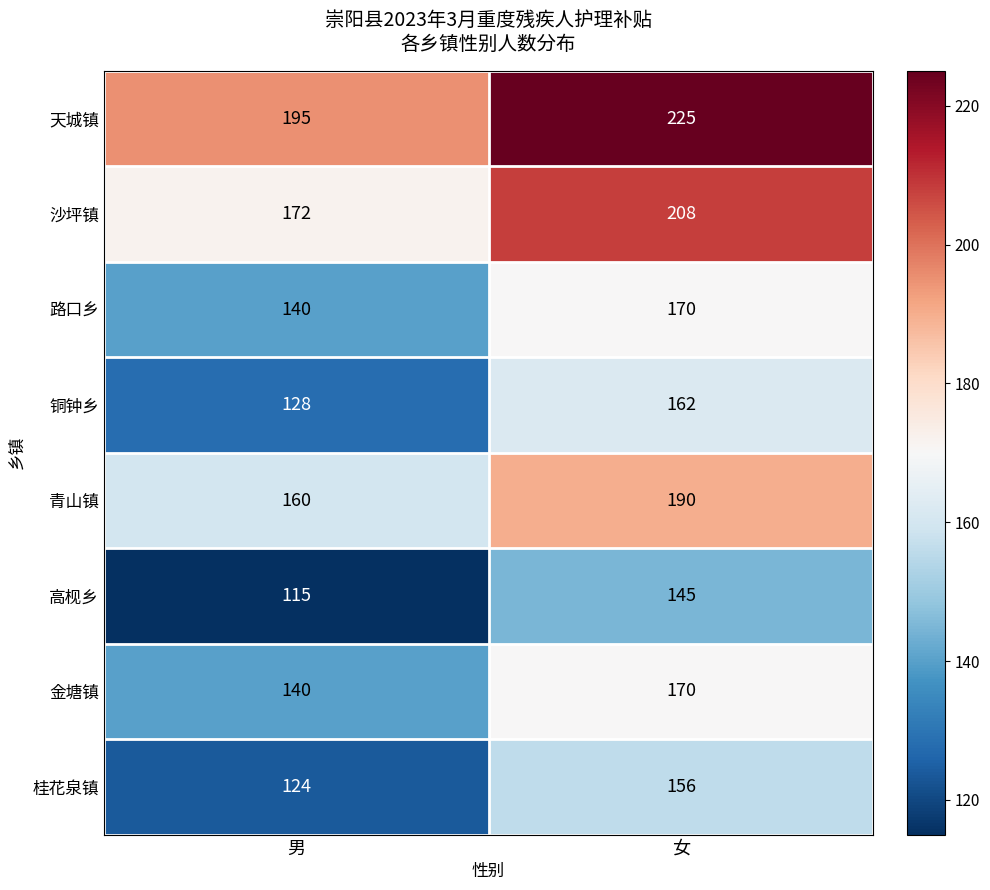

What value does the 路口乡 series have at 女, to the nearest 5?

170